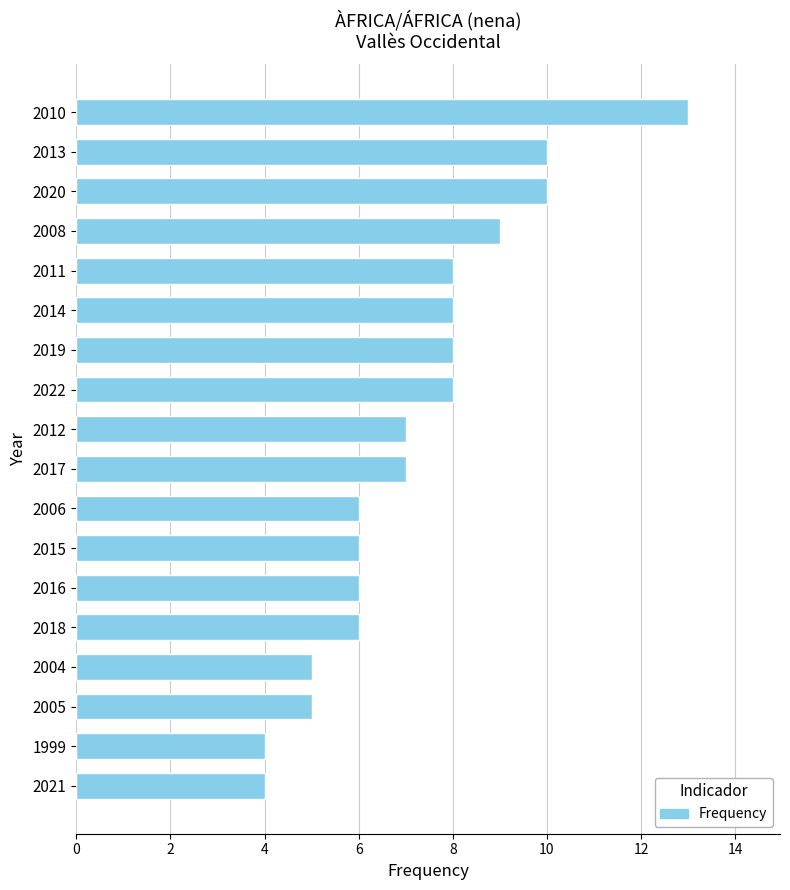

Which label corresponds to the largest value in the chart?

2010